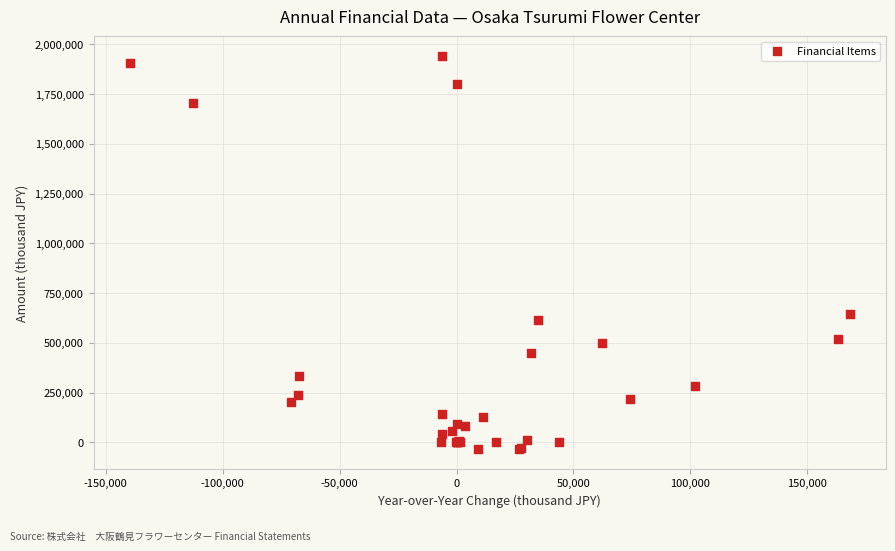

What Y value in the scatter plot is closest to 953392?

647517